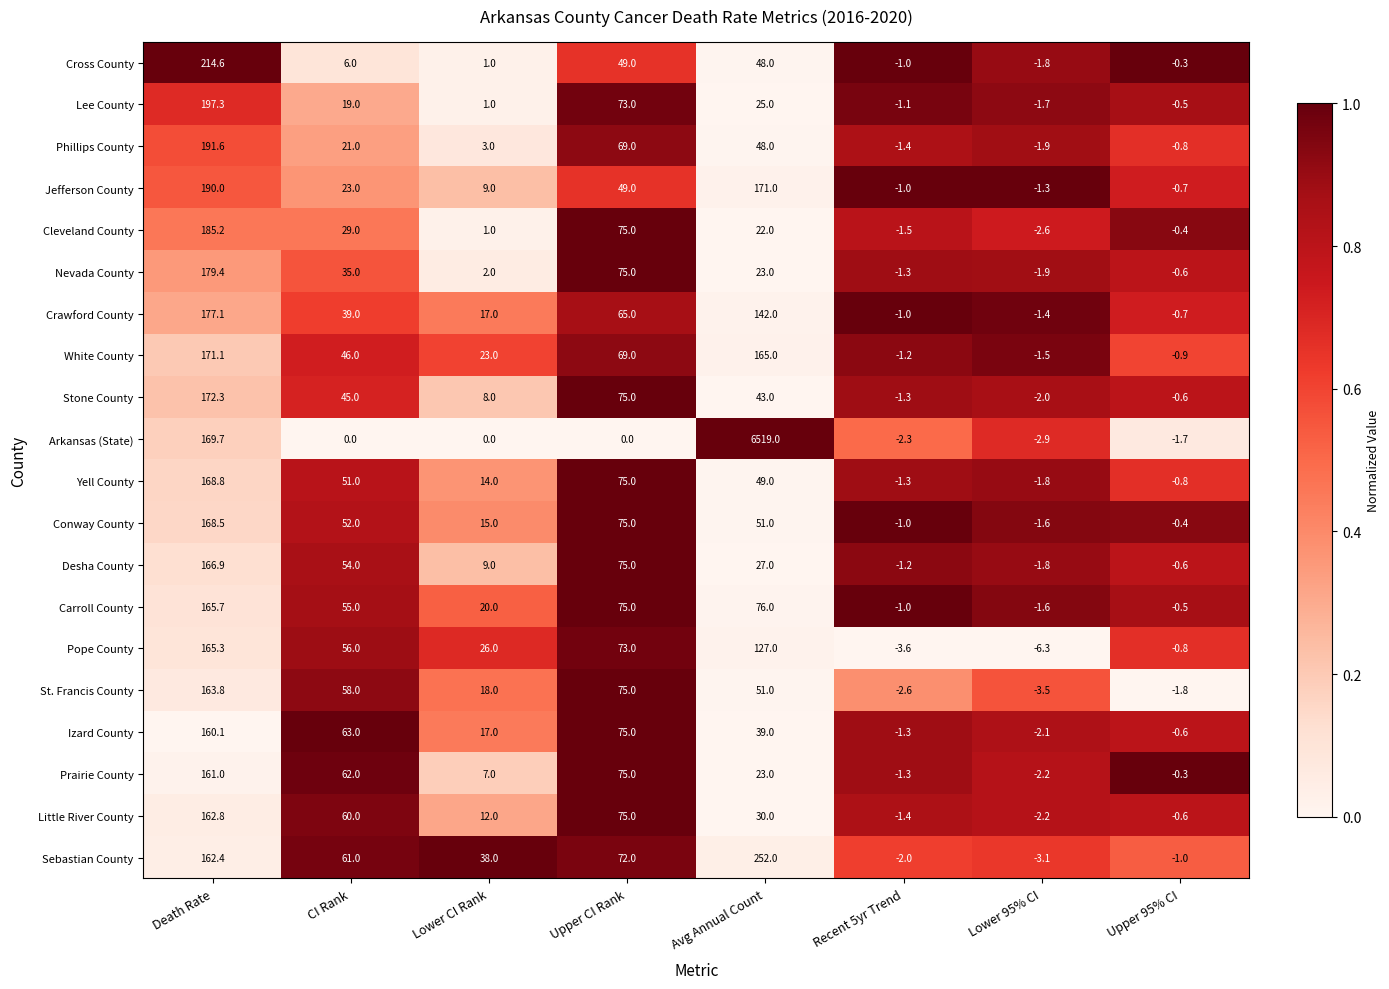

What is the total value across all series at Lower 95% CI?

-45.2